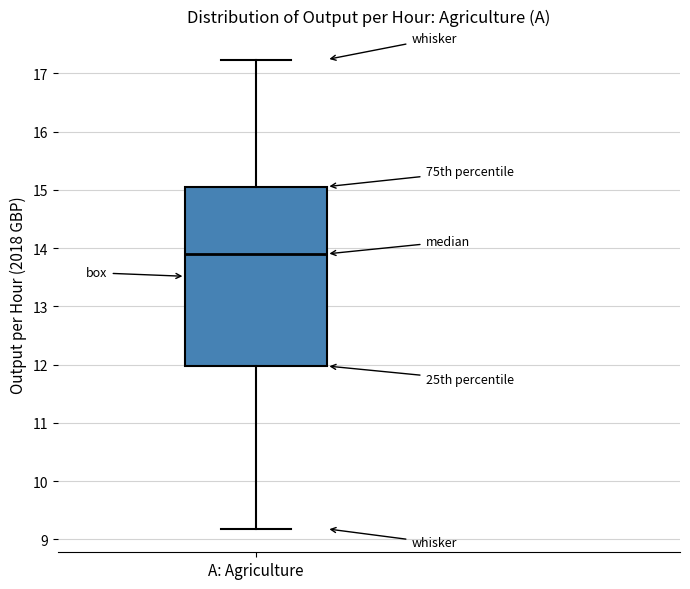

Where does the median line of the box for A: Agriculture sit on the y-axis? The values are not printed on the chart, so give them approximately, as read against the axis.

13.9